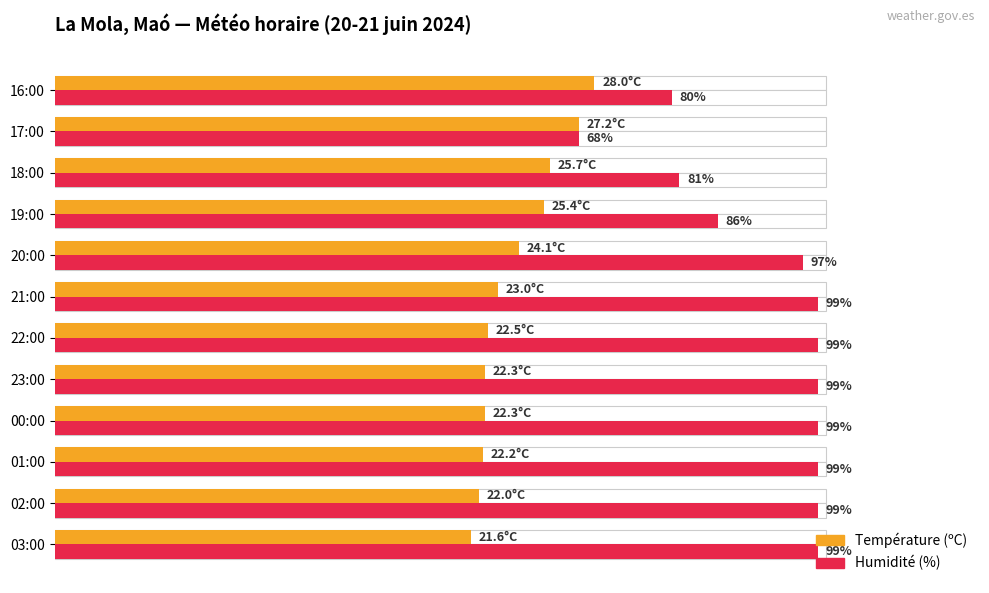

Which series has the largest range (max minus min)?

Humidité (%)